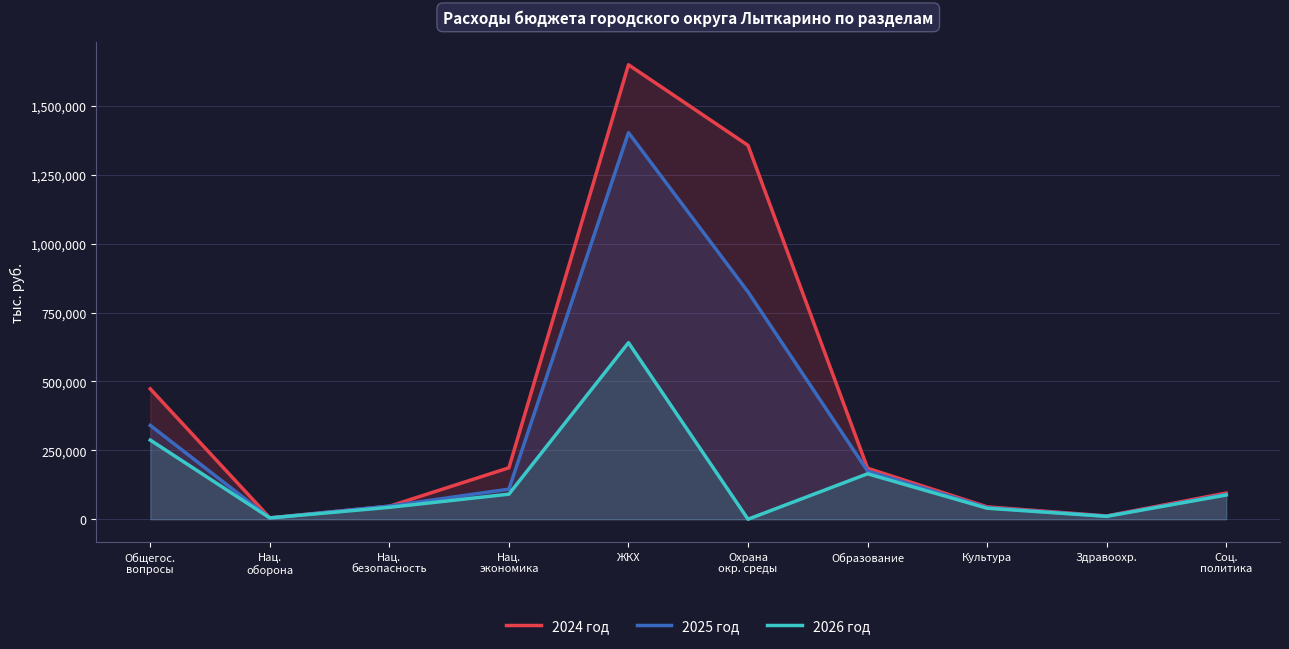

The value of 2025 год at Культура is 42000.0. True or false?

True